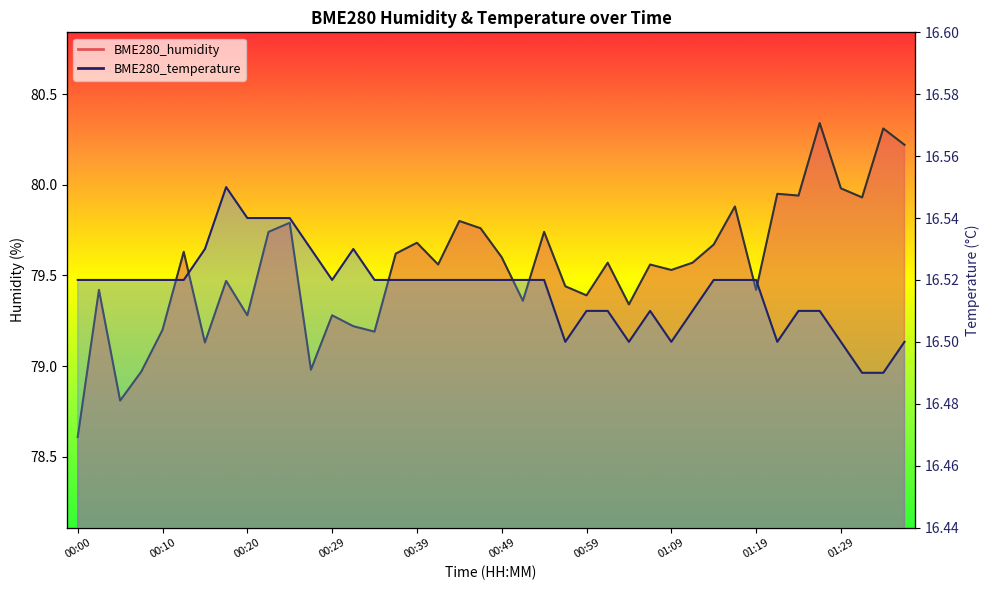

True or false: BME280_temperature and BME280_humidity intersect in this chart.

False